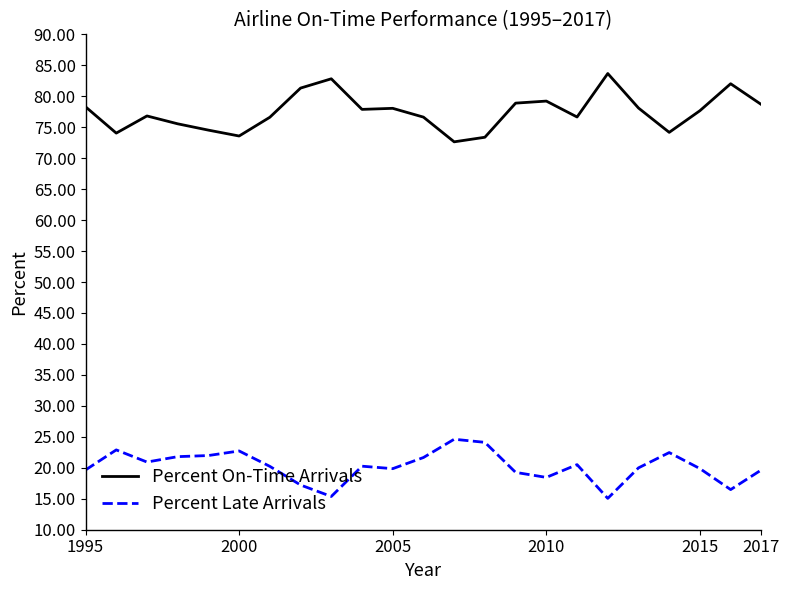

What are all the series names shown in the legend?

Percent On-Time Arrivals, Percent Late Arrivals